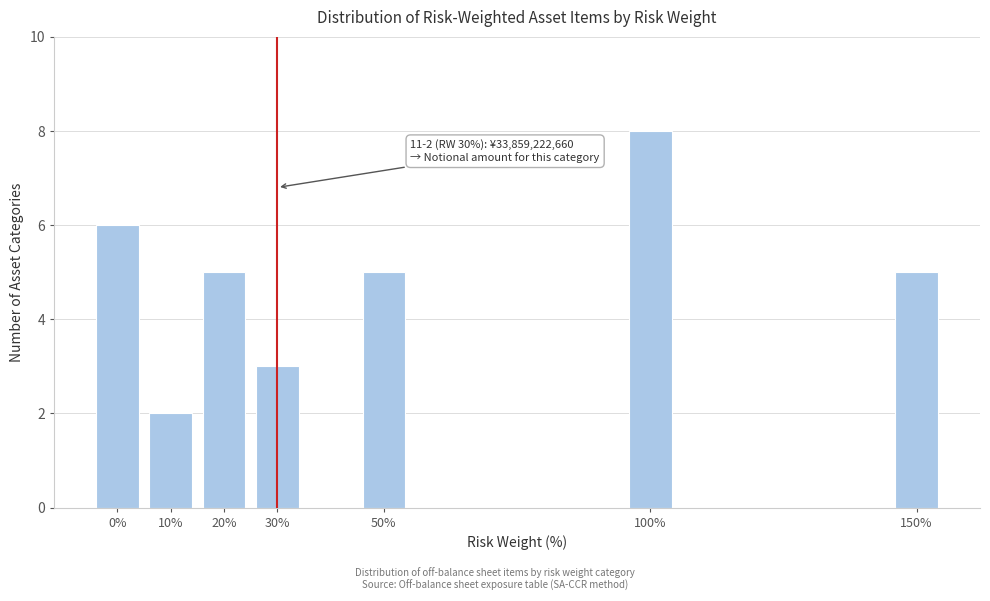

Reading right to left, what are all the values shown in this chart?

5	8	5	3	5	2	6